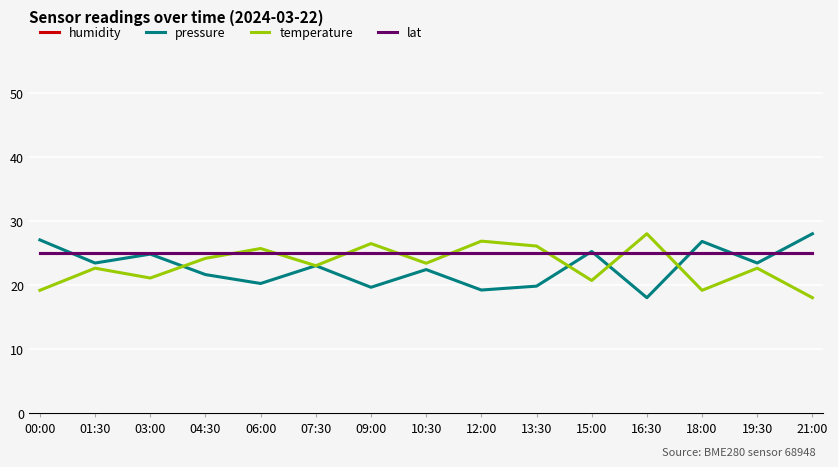

Does the chart have visible grid lines?

Yes